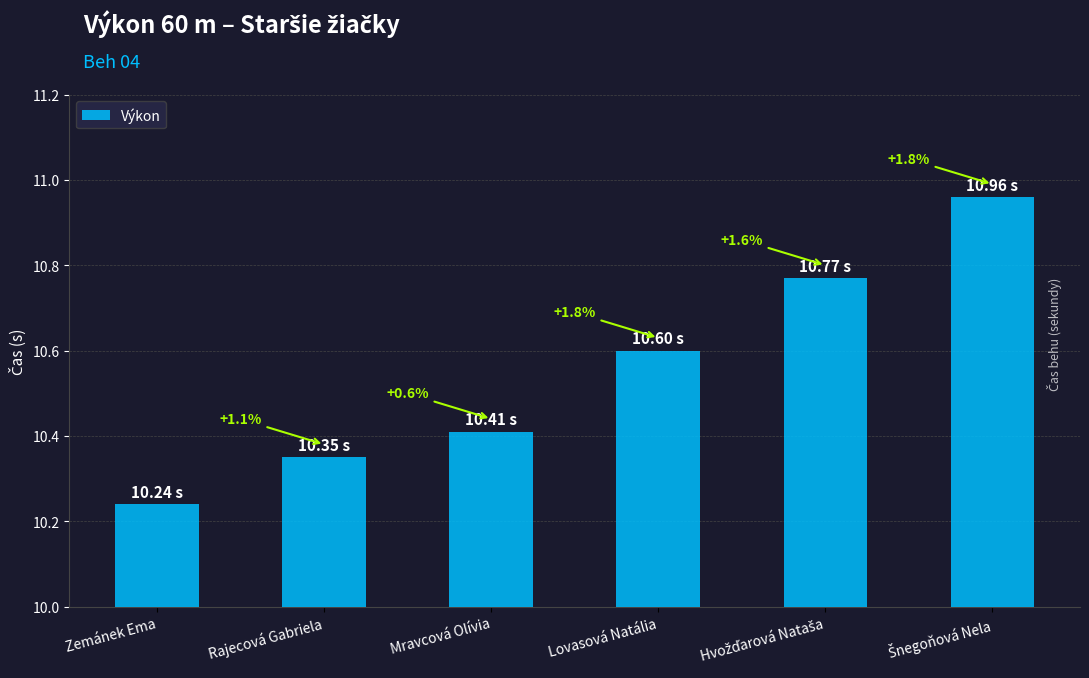

Does the chart contain any negative values?

No